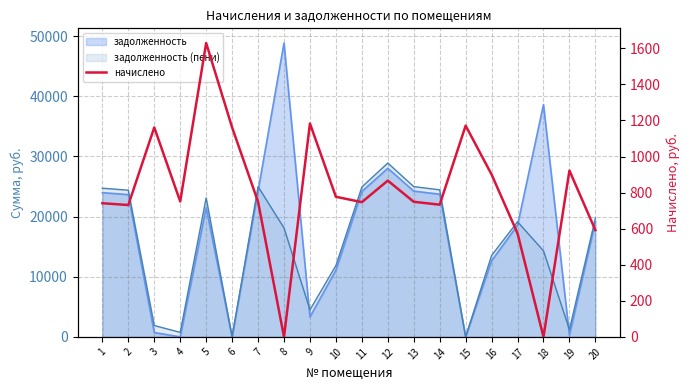

What is the value of the 13th point from the left?

749.0